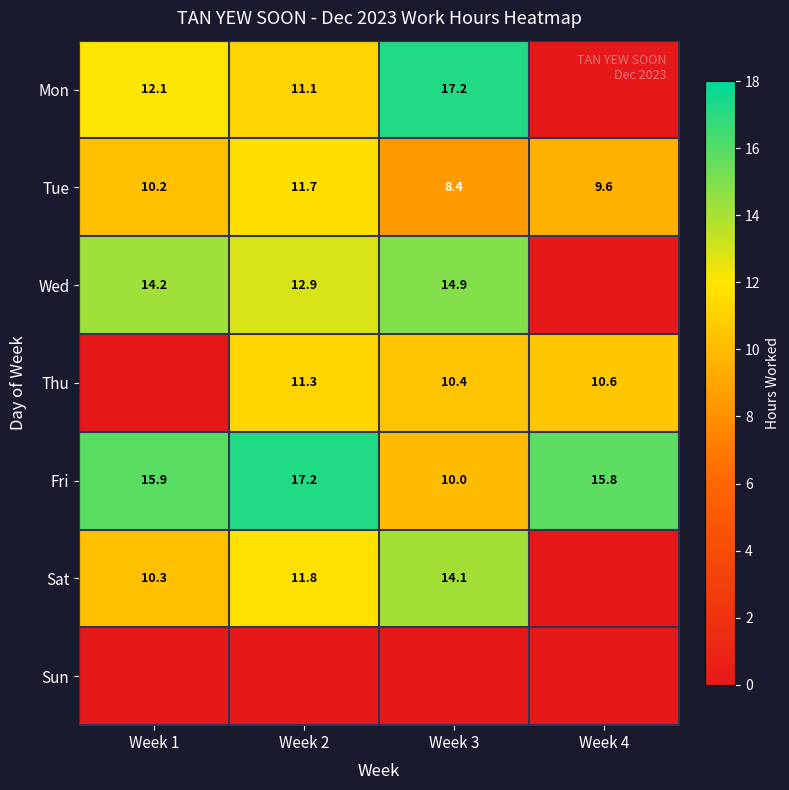

What value does the Tue series have at Week 2?

11.7